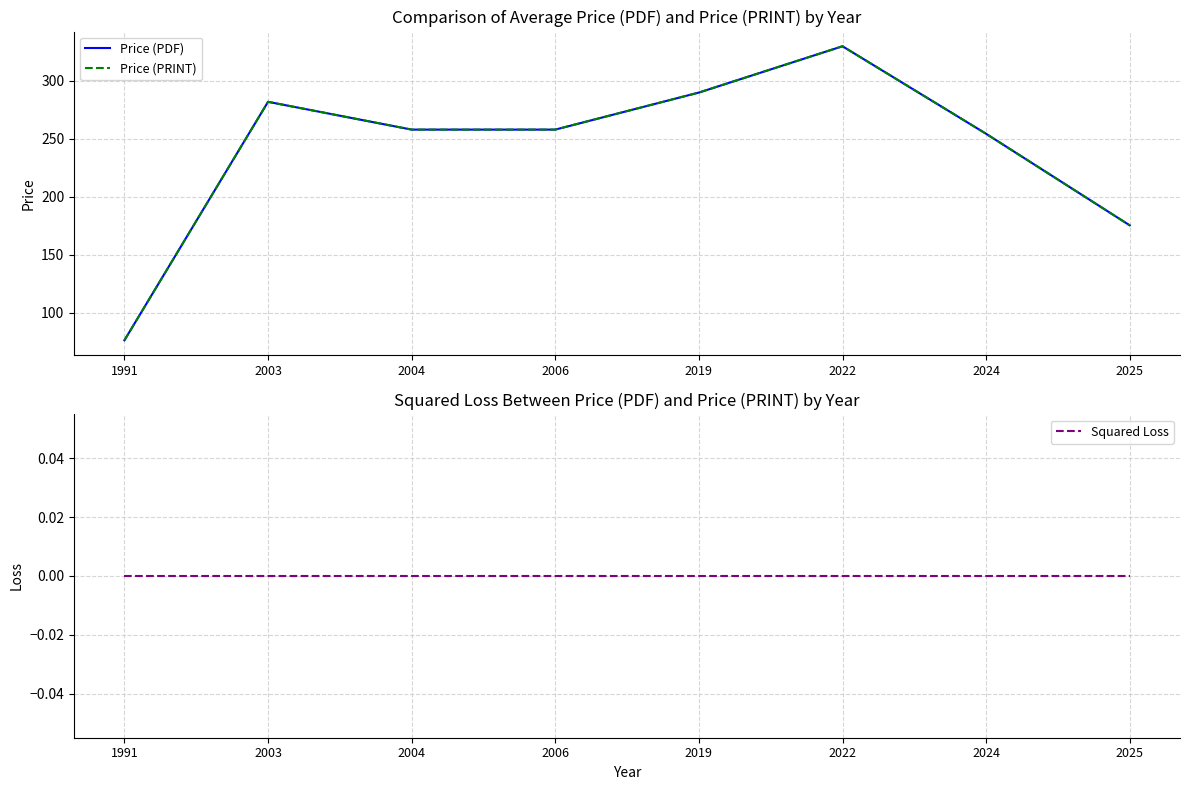

What is the approximate value of Price (PRINT) at 2022?

330.0